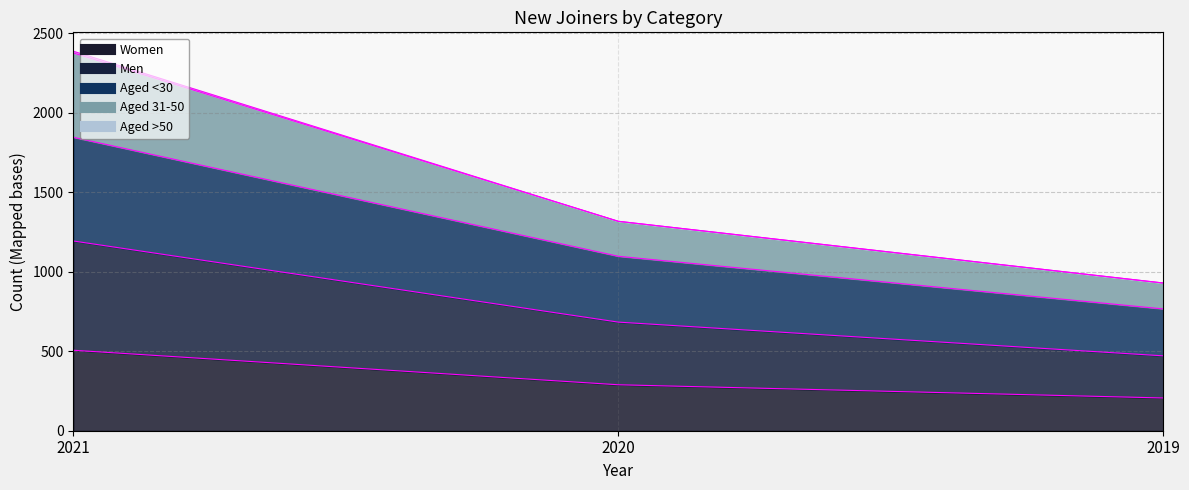

Where does the Women series first go above 289?

2021